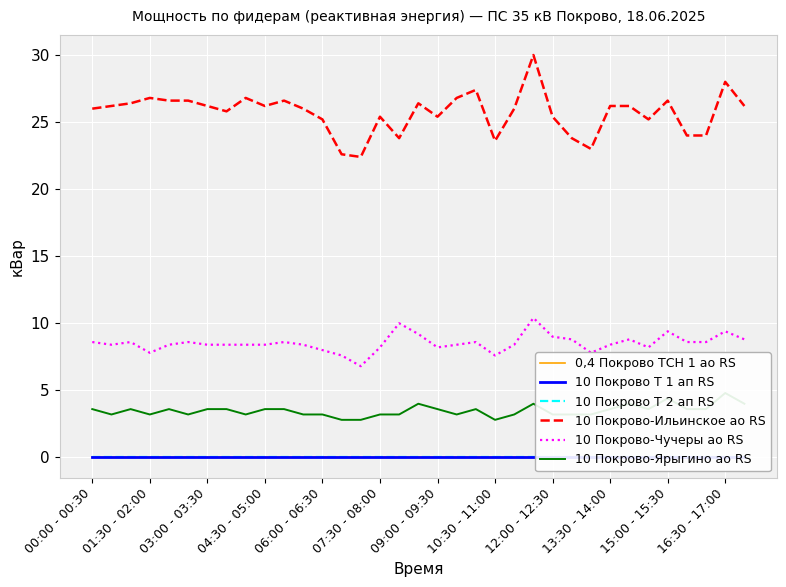

Rank the series by their maximum value, from lowest to highest.

10 Покрово Т 1 ап RS, 10 Покрово Т 2 ап RS, 0,4 Покрово ТСН 1 ао RS, 10 Покрово-Ярыгино ао RS, 10 Покрово-Чучеры ао RS, 10 Покрово-Ильинское ао RS